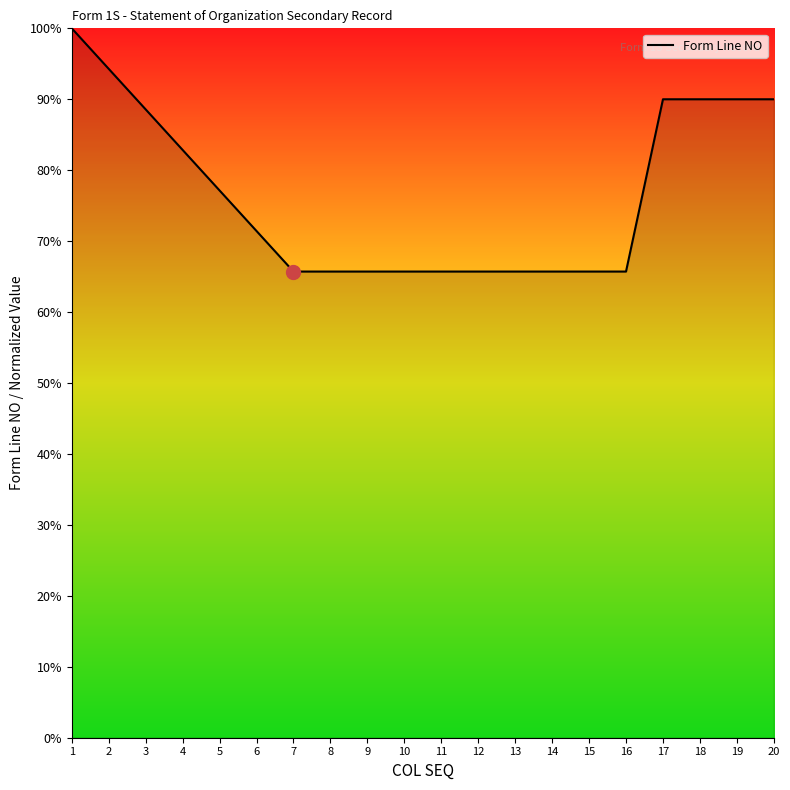

What is the approximate value at 5?

77.1